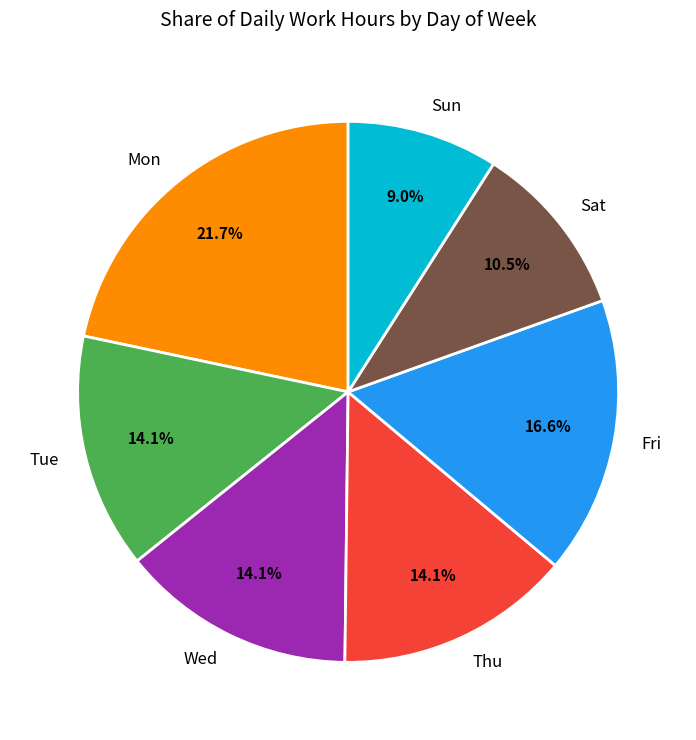

What is the ratio of the value at Fri to the value at Sat?

1.6